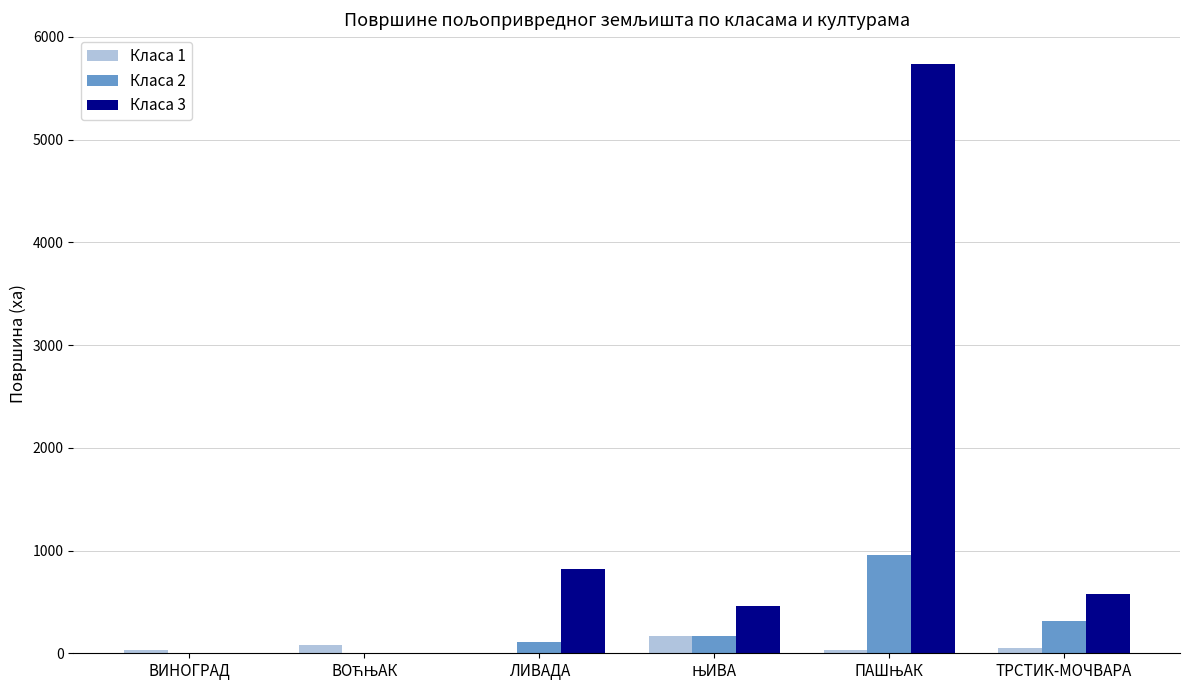

What is the greatest value displayed?

5739.1